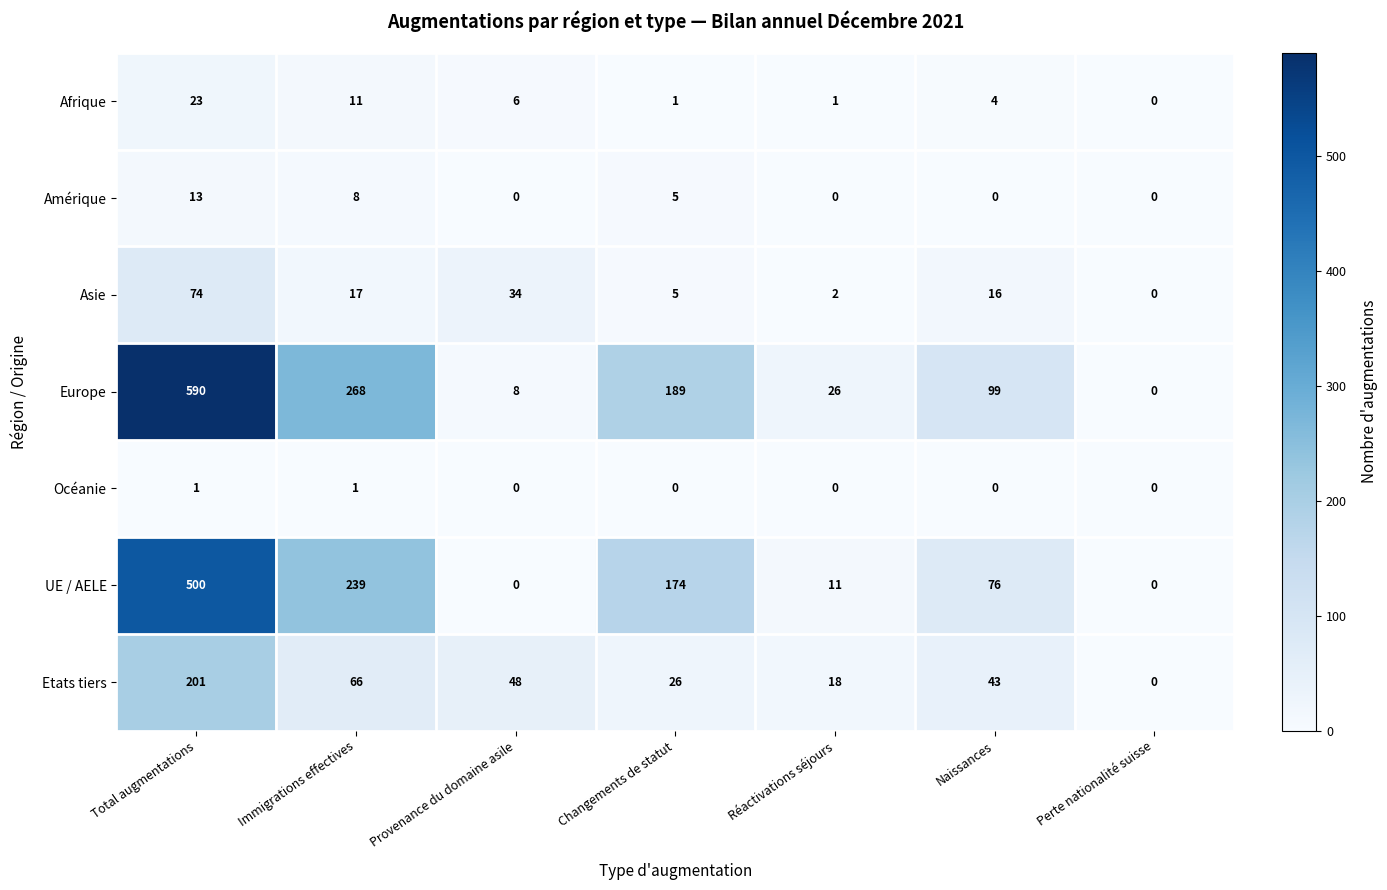

Where does the Afrique series first go above 4?

Total augmentations